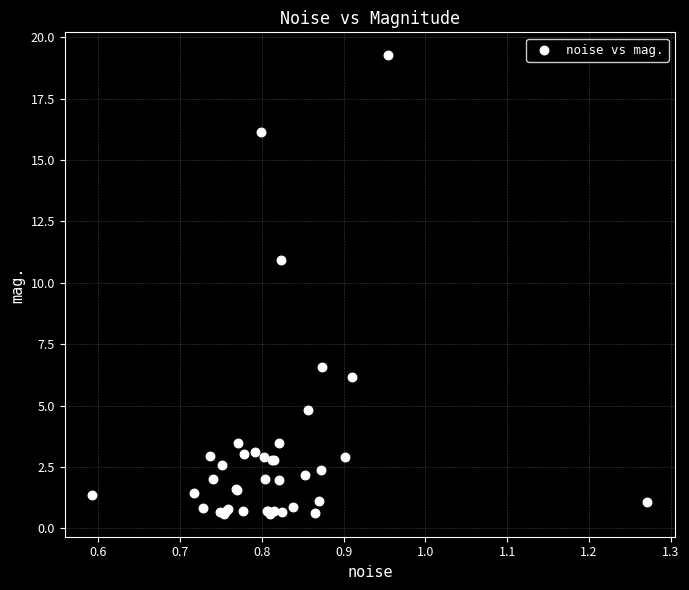

What Y value in the scatter plot is closest to 9?

10.9